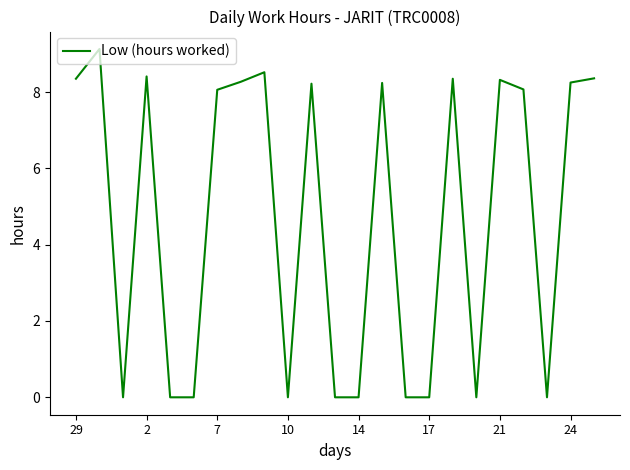

What is the maximum value shown in the chart?

9.1